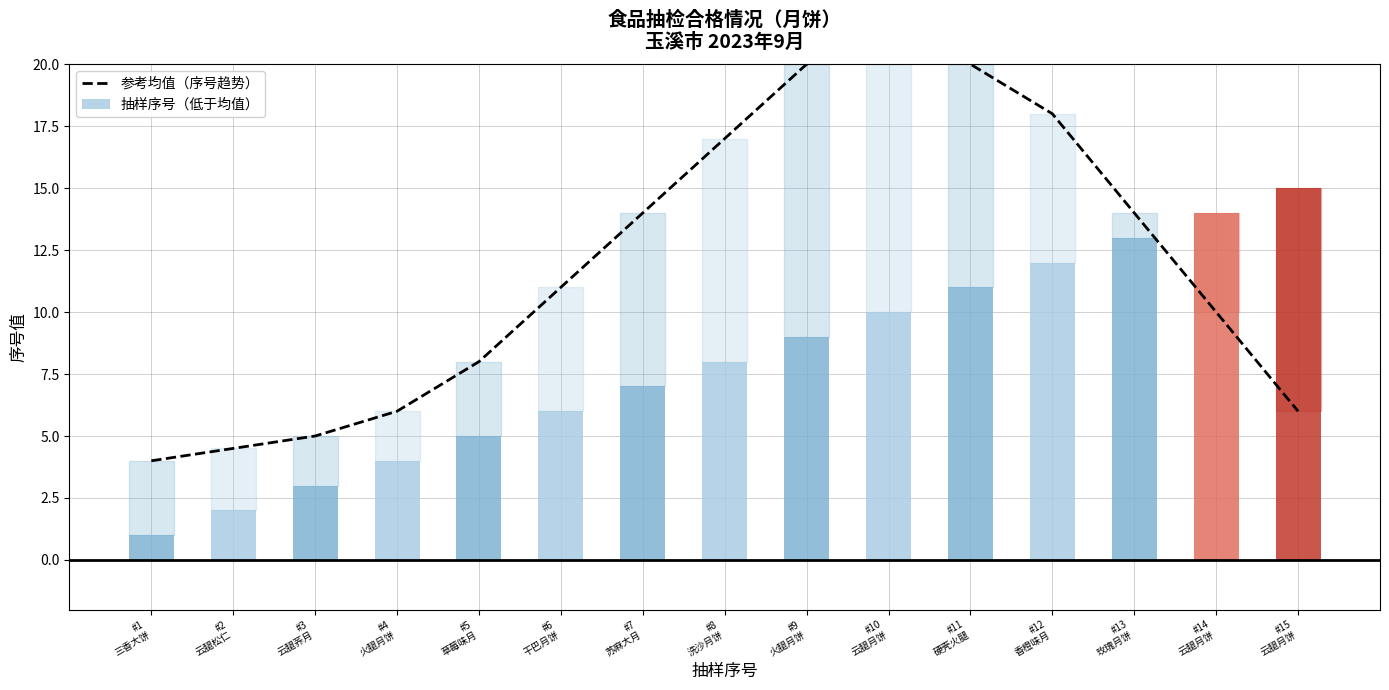

What position from the right is #10
云腿月饼?

6